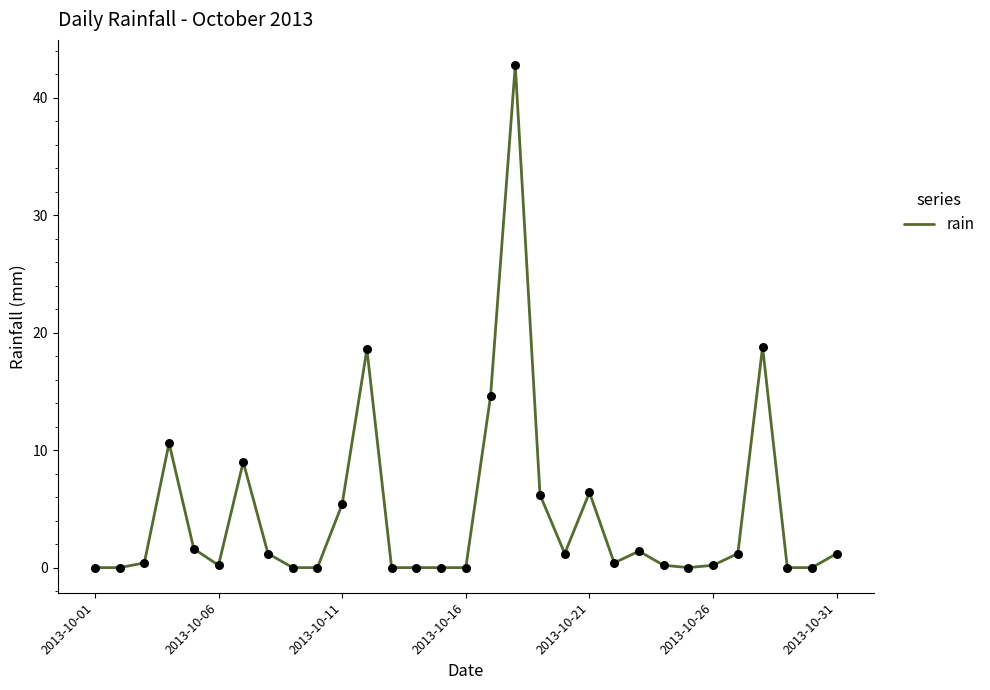

What is the difference between the maximum and minimum values?

42.8